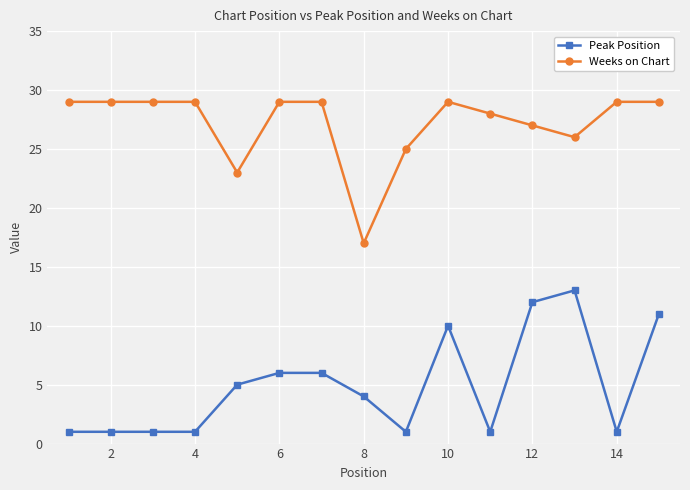

What is the value of the Weeks on Chart point at the 15th from the left?

29